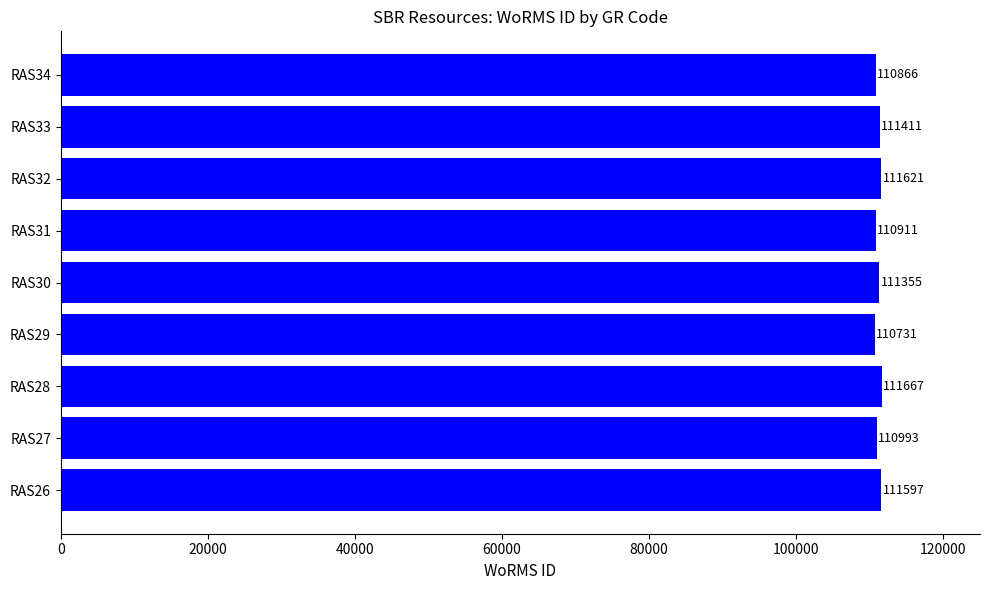

How many series are shown in this chart?

1